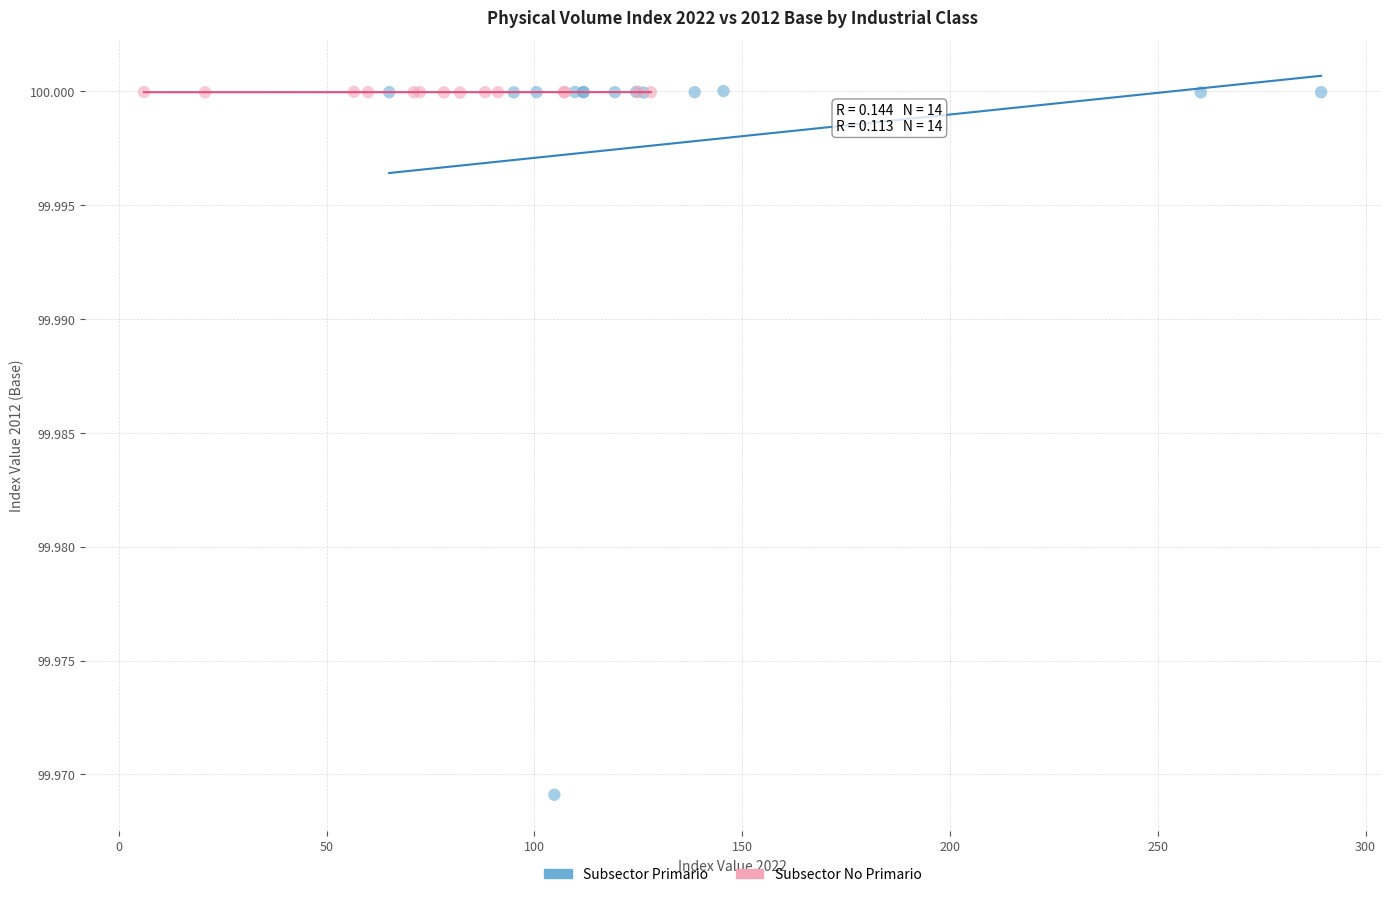

Which series has the widest spread of Y values?

Subsector Primario